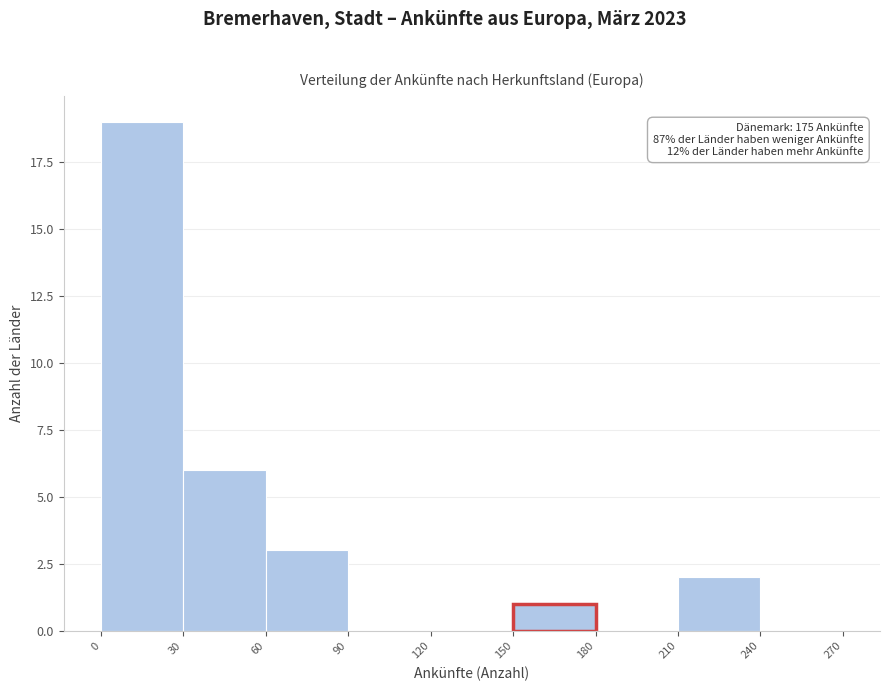

Over which range of the x-axis is the bar tallest?

0 to 30